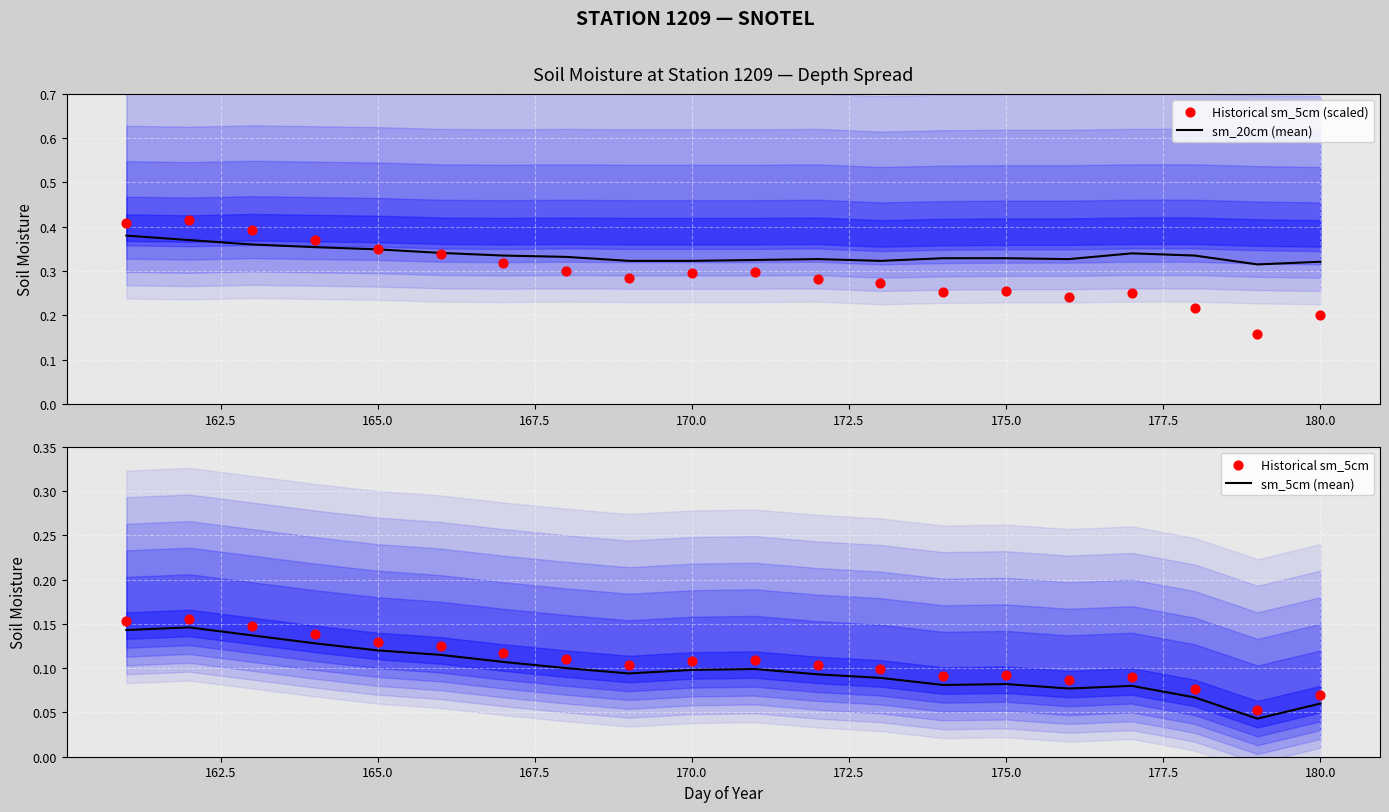

What is the total value across all series at 175.0?

0.8